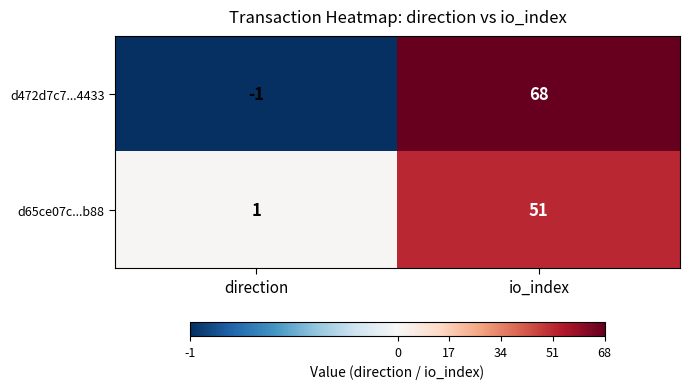

What is the highest value of the d472d7c7...4433 series?

68